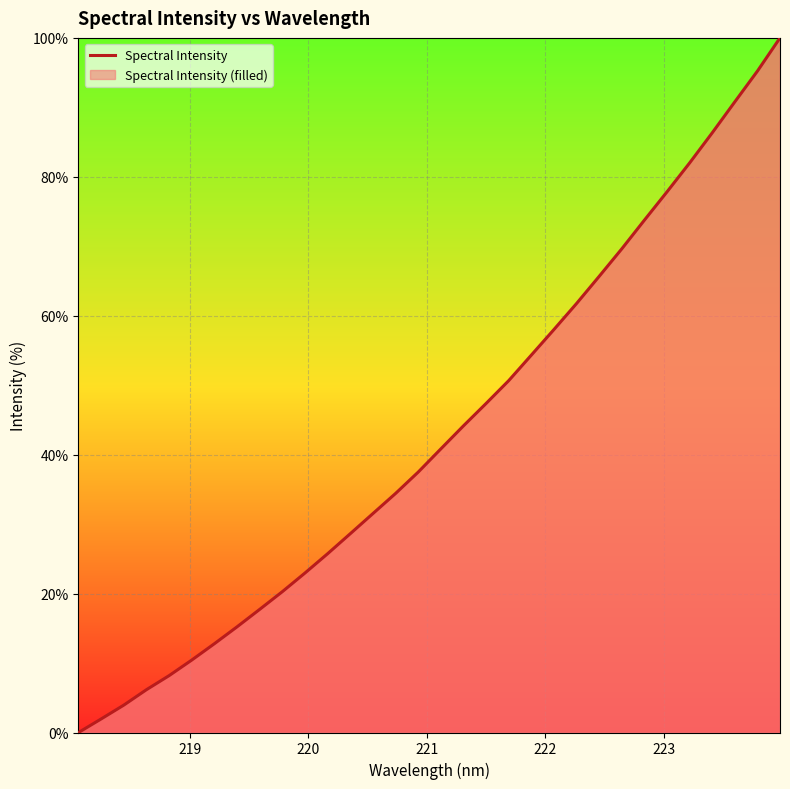

What is the maximum value shown in the chart?

100.0